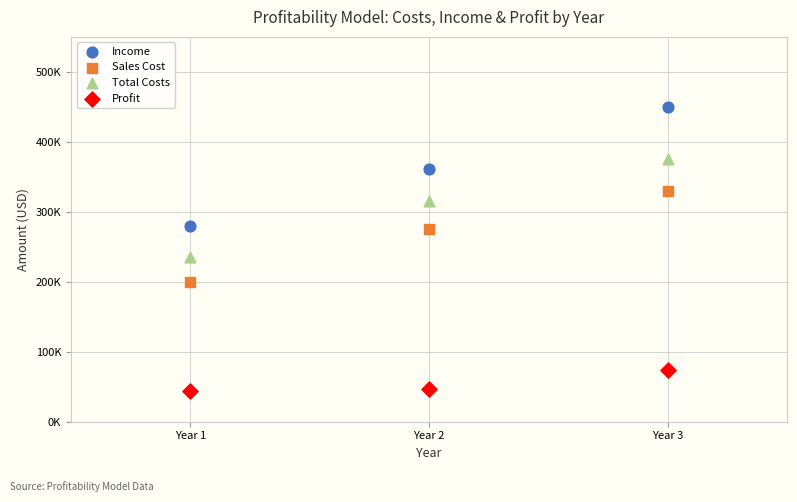

What are all the series names shown in the legend?

Income, Sales Cost, Total Costs, Profit